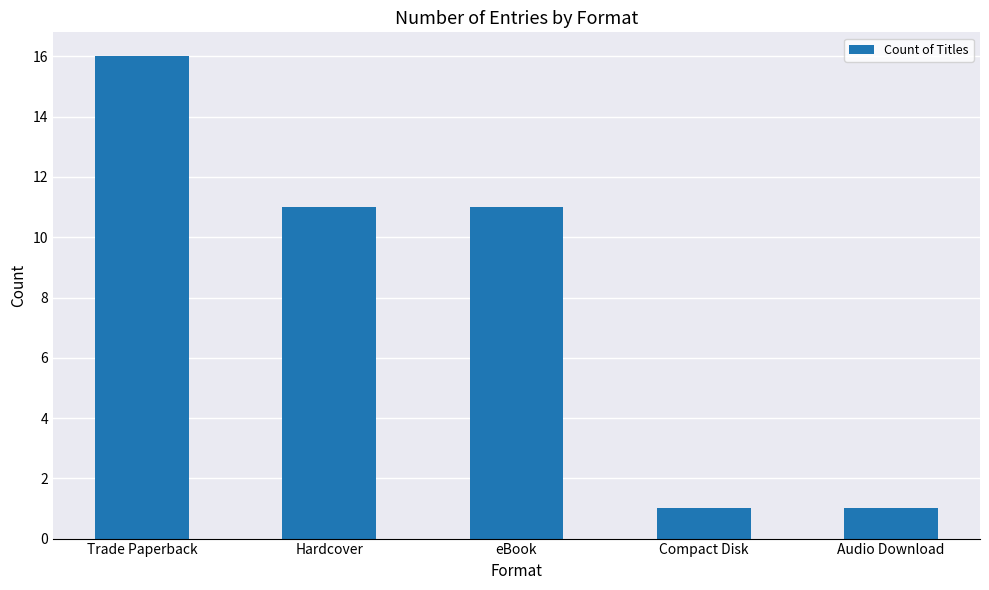

Count the number of data series in this chart.

1